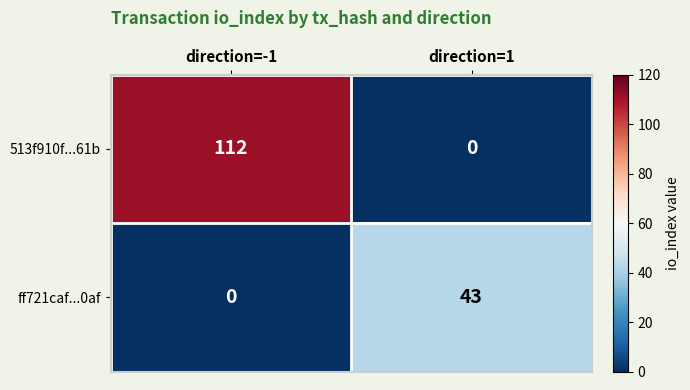

Between direction=-1 and direction=1, which series saw the biggest shift?

513f910f...61b